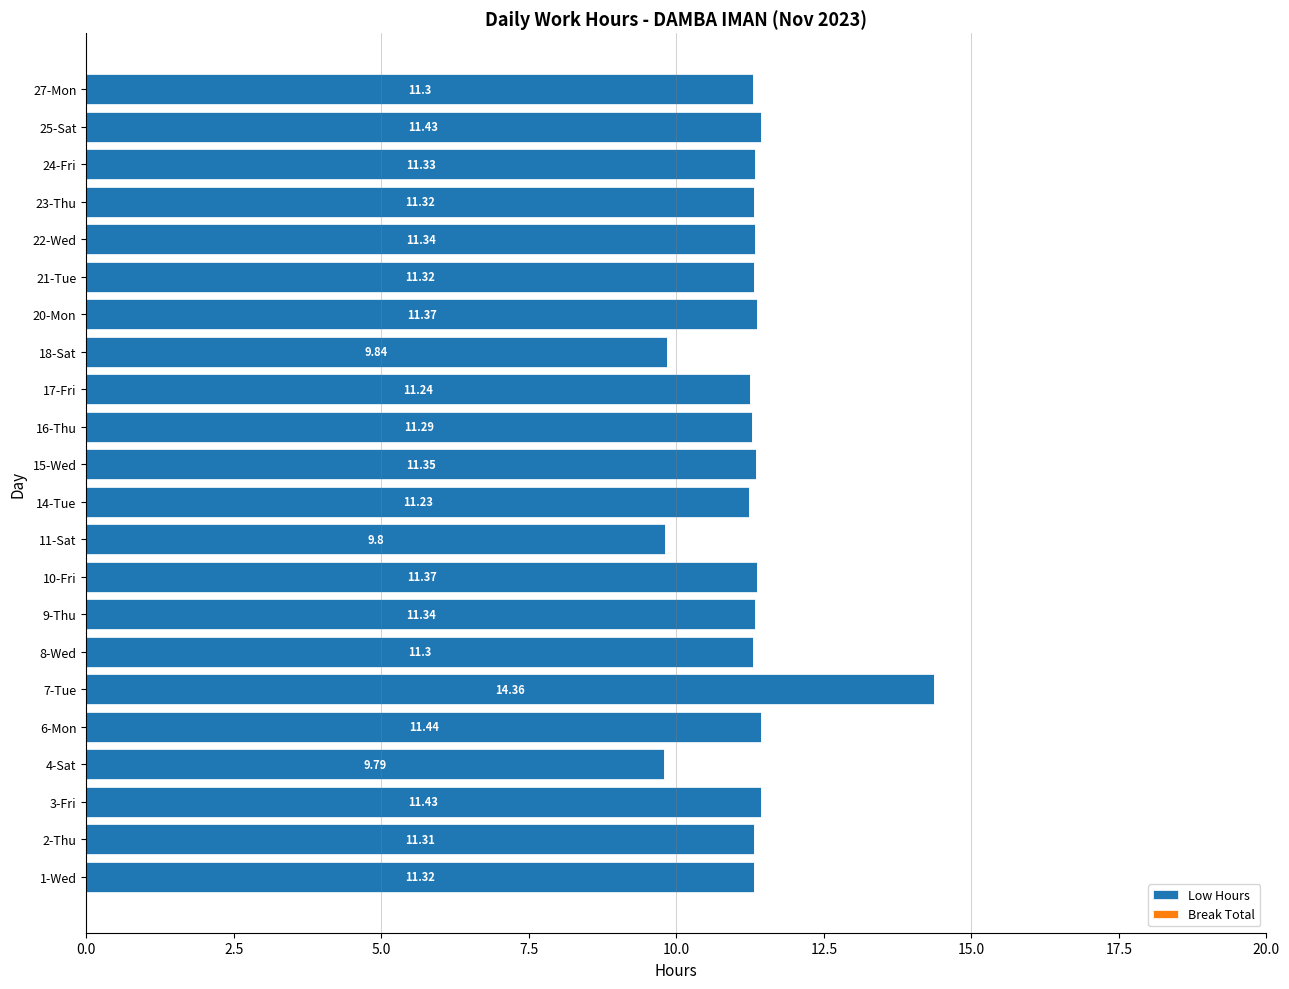

Approximately how many times larger is the value at 16-Thu compared to 17-Fri?

1.0